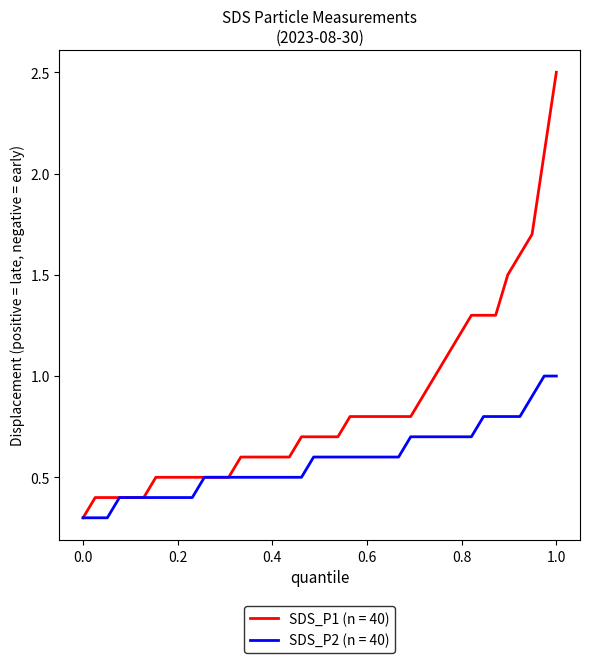

Which series has the widest spread of values?

SDS_P1 (n = 40)